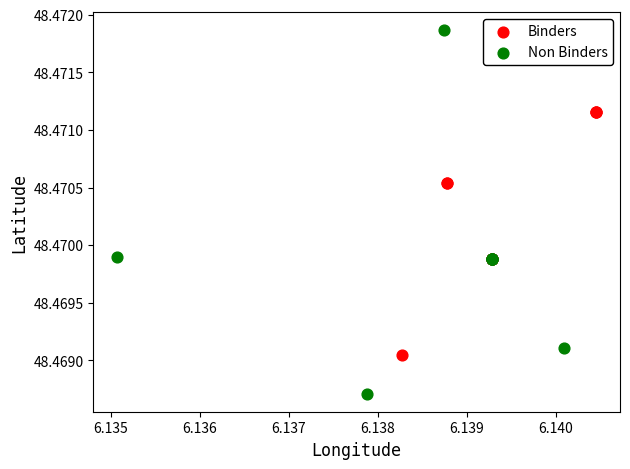

Which series has the widest spread of Y values?

Non Binders